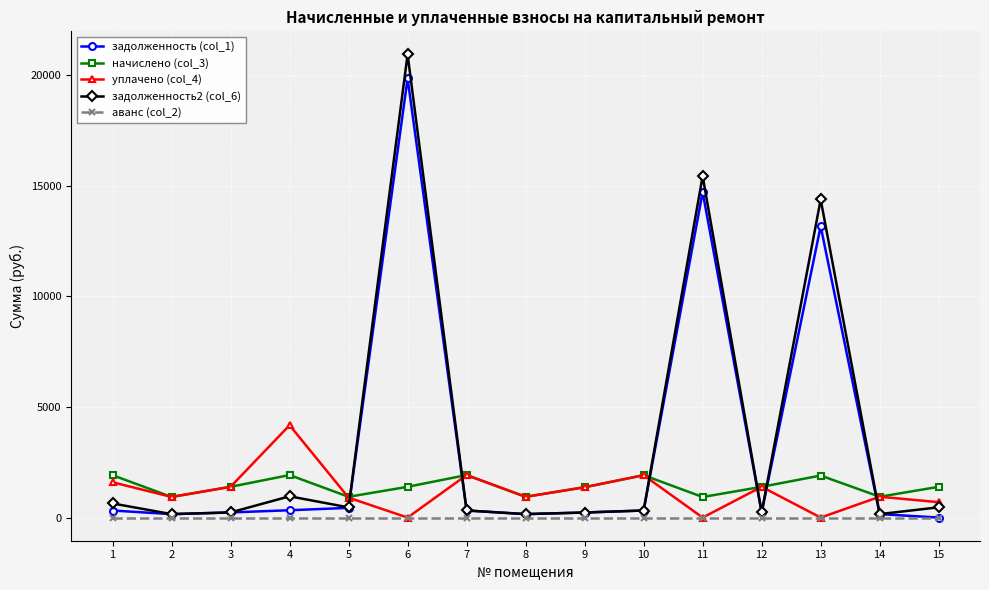

True or false: начислено (col_3) has more than 2 points higher than both neighbors.

True